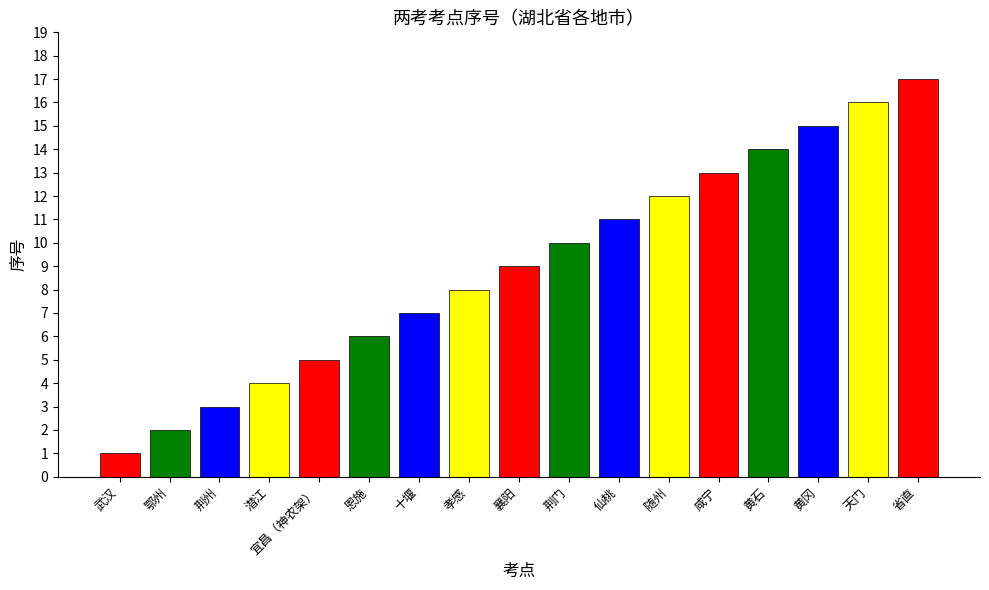

What is the label of the 15th bar from the left?

黄冈